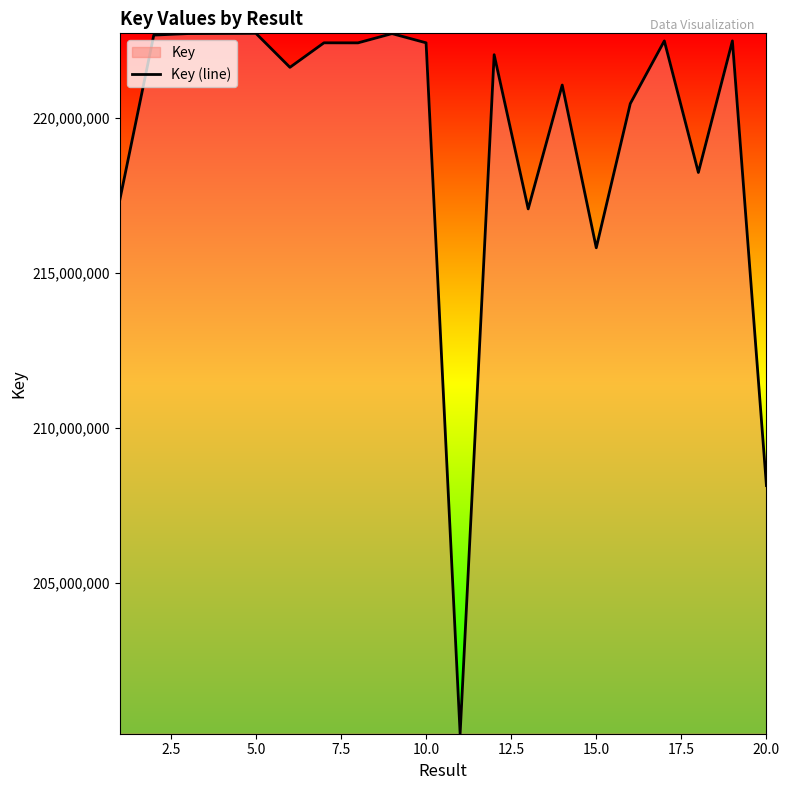

The value at 15.0 is 333024447. True or false?

False